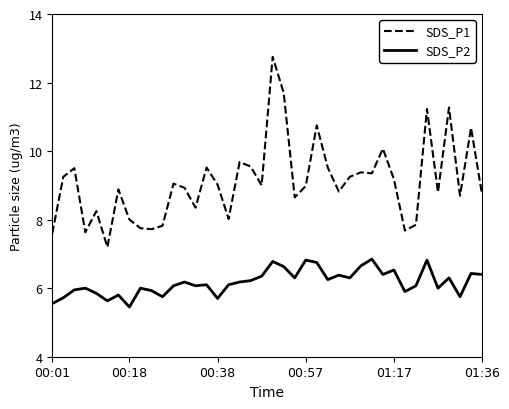

What is the maximum value for SDS_P1?

12.8